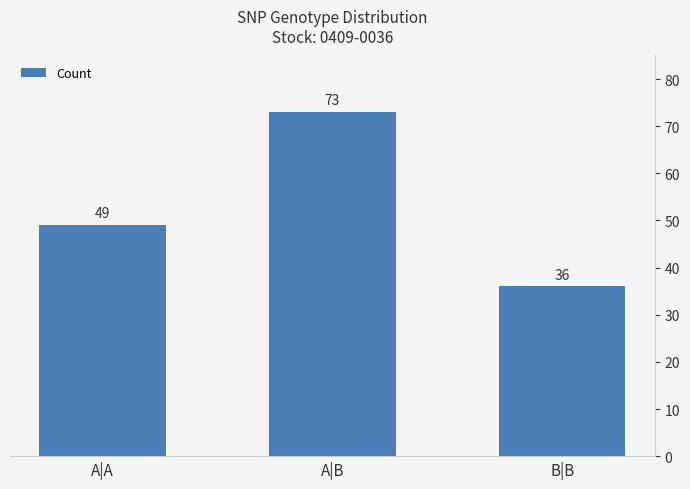

Rank the categories by value from lowest to highest.

B|B, A|A, A|B